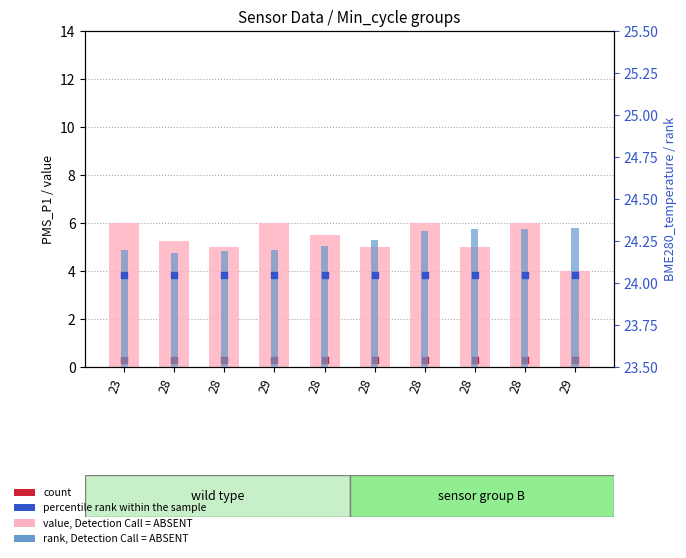

Which series reaches the maximum Y coordinate?

BME280_temperature (rank)